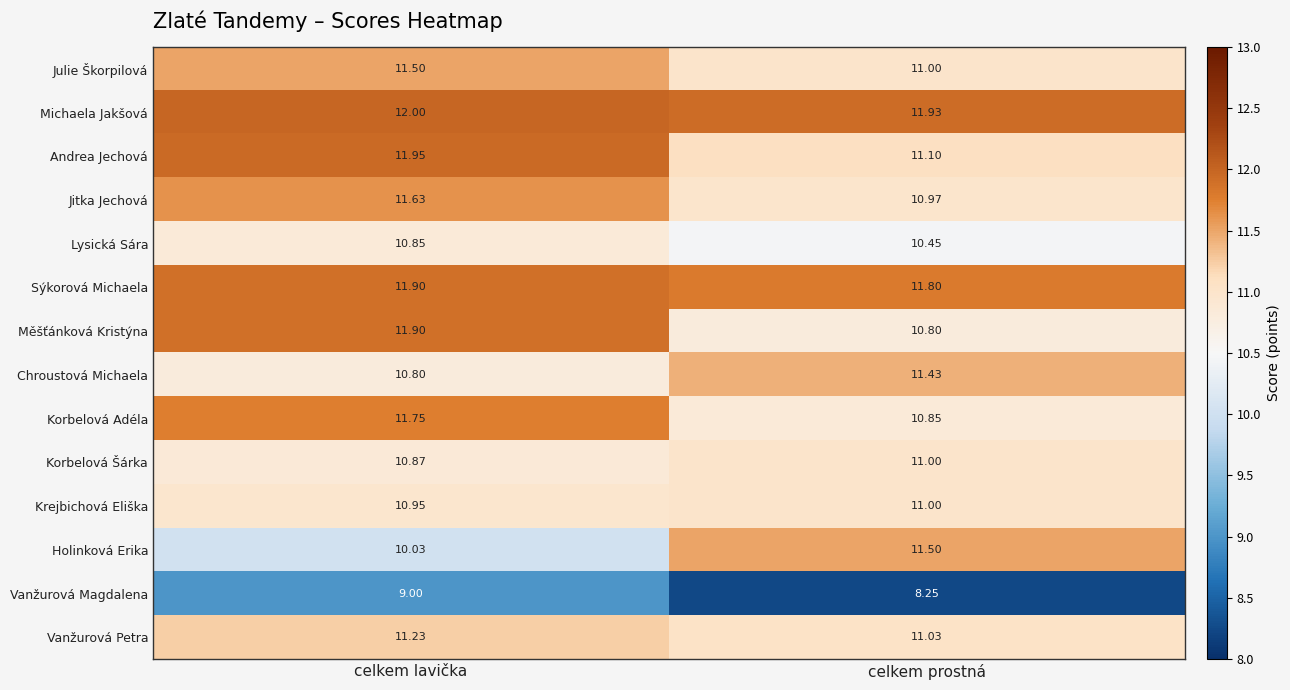

Rank the categories by Měšťánková Kristýna value from lowest to highest.

celkem prostná, celkem lavička